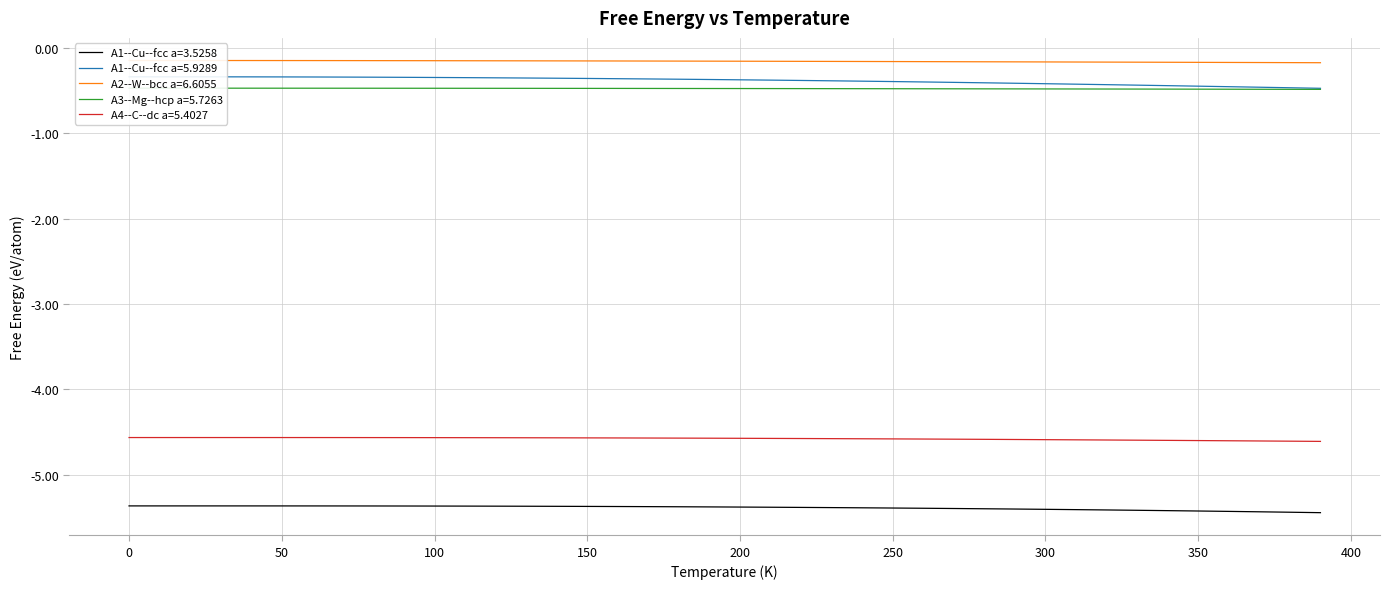

What is the maximum value for A2--W--bcc a=6.6055?

-0.1